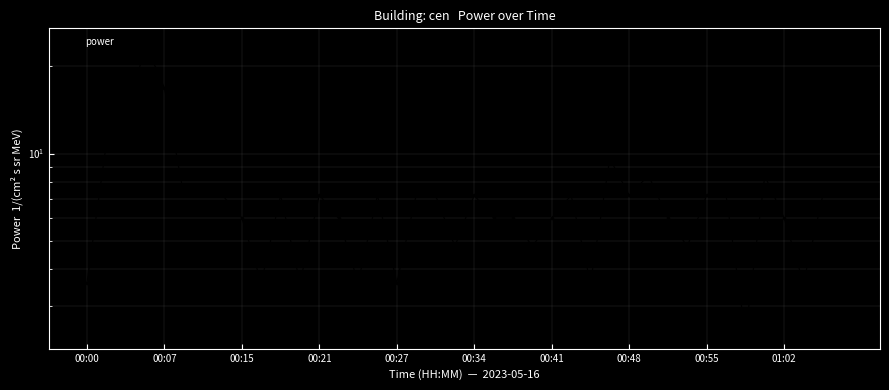

What is the maximum value shown in the chart?

24.0